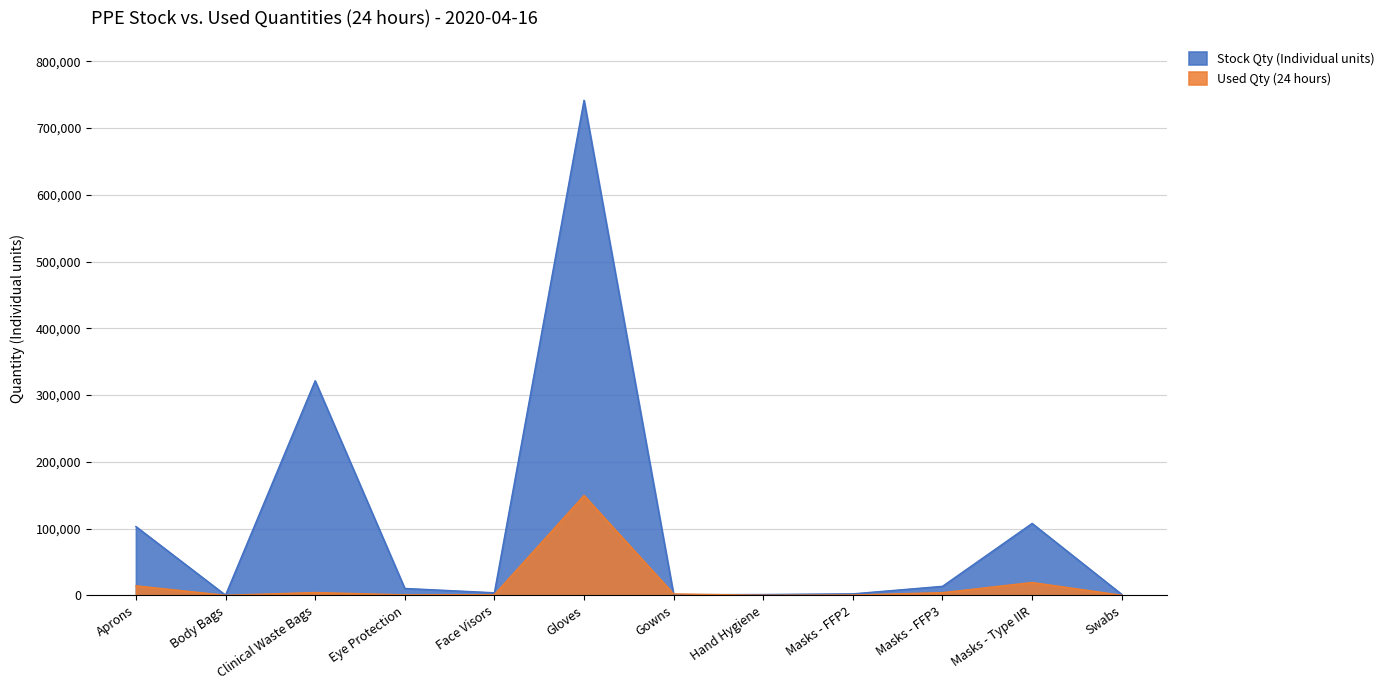

Does the chart display data point markers on the line(s)?

No